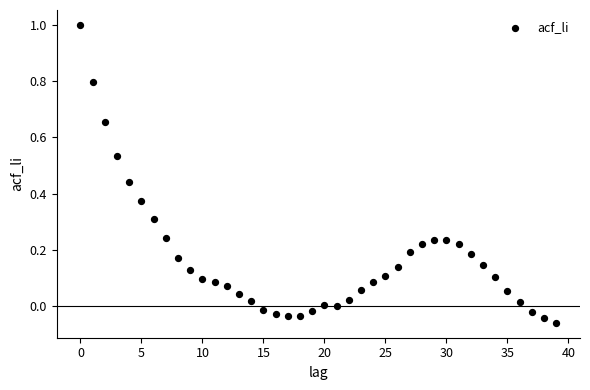

What is the range of Y values (max minus min)?

1.1